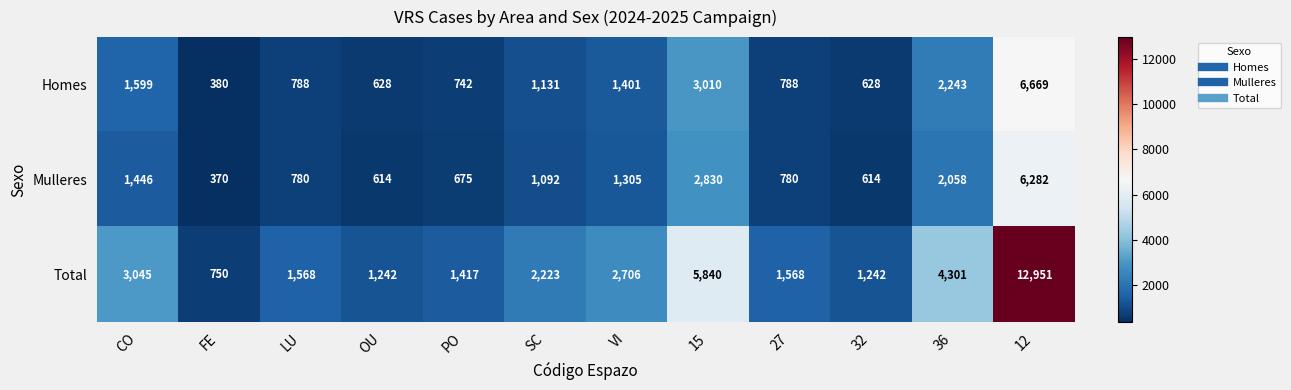

The Mulleres series shows 2830 at 15. True or false?

True